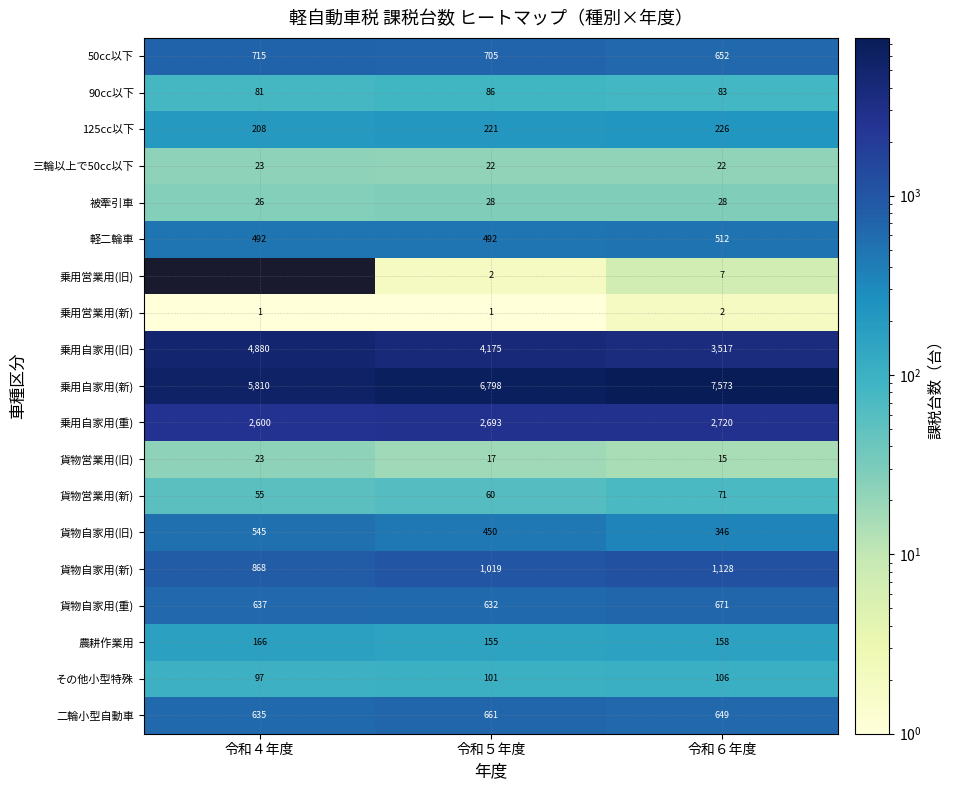

What is the difference between the highest and lowest values at 令和４年度?

5809.0